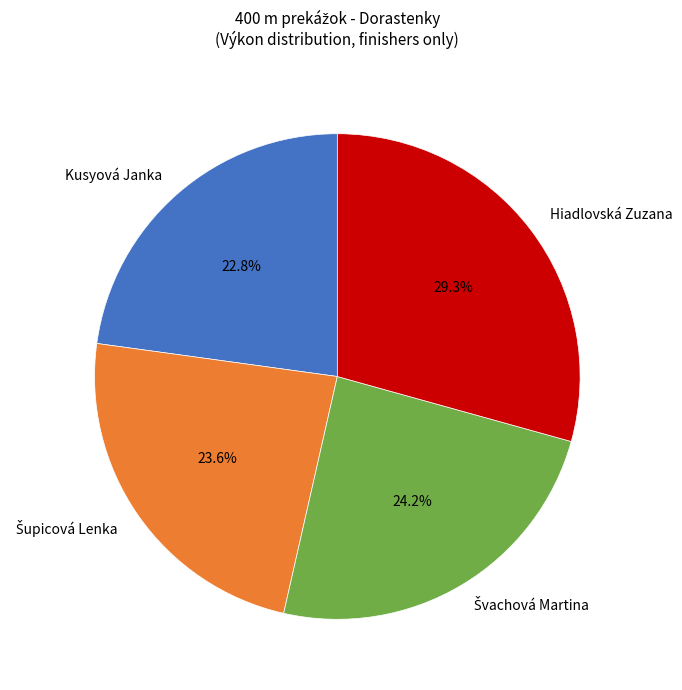

How many slices are in this pie chart?

4